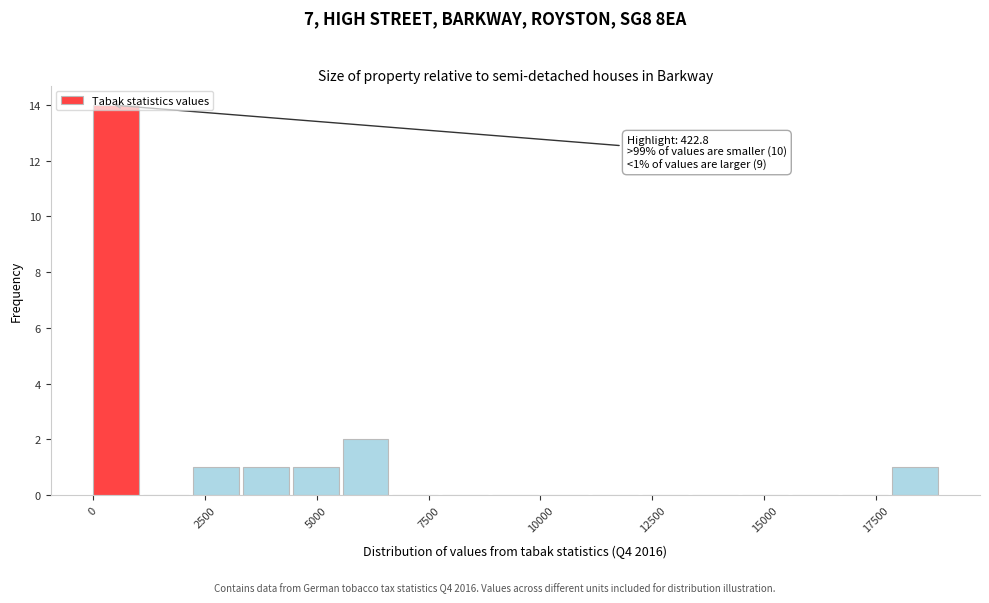

Around what value on the x-axis is the tallest bar? Give the approximate position of its centre, as read against the axis.

500